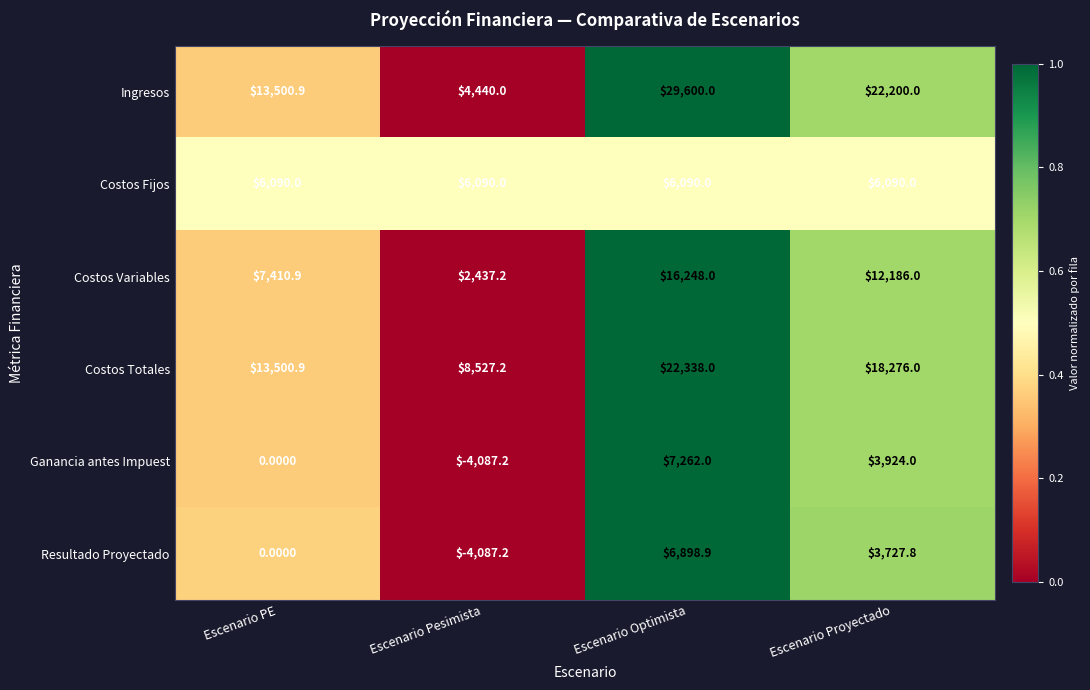

What is the spread (max minus min) of values at Escenario Proyectado?

18472.2